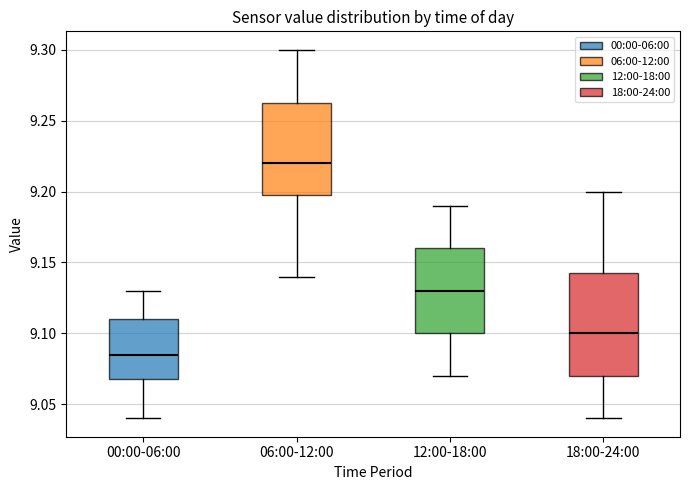

Reading left to right, read every box against the y-axis: the position of its median line, the range the box covers, and the ends of its whiskers. The values are not printed on the chart, so give them approximately, as read against the axis.

00:00-06:00: median 9.085, box 9.070 to 9.110, whiskers 9.040 to 9.130
06:00-12:00: median 9.220, box 9.200 to 9.265, whiskers 9.140 to 9.300
12:00-18:00: median 9.130, box 9.100 to 9.160, whiskers 9.070 to 9.190
18:00-24:00: median 9.100, box 9.070 to 9.145, whiskers 9.040 to 9.200